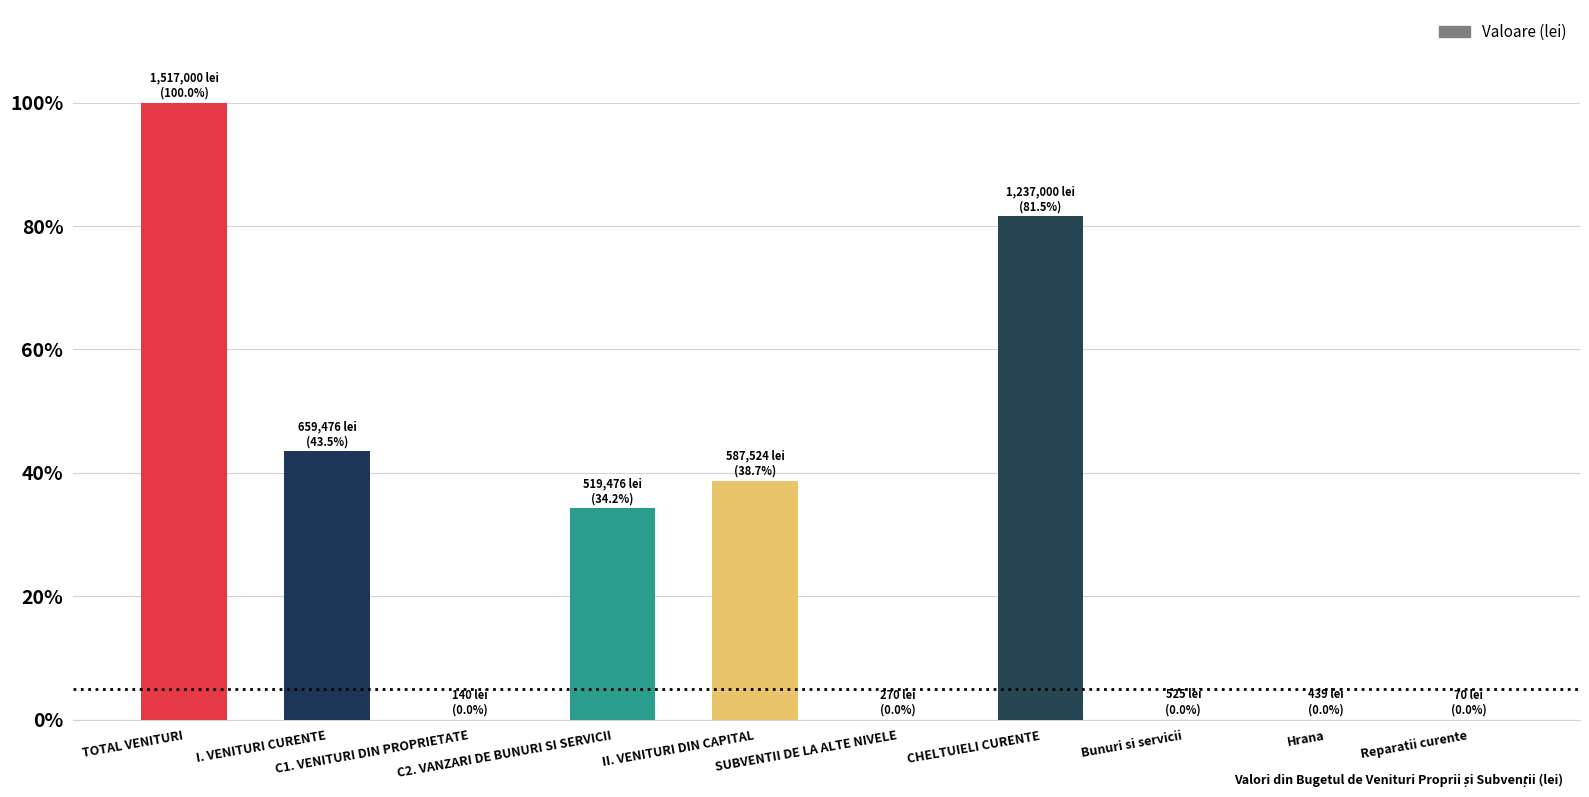

True or false: the data shows 0.0 at Bunuri si servicii.

True